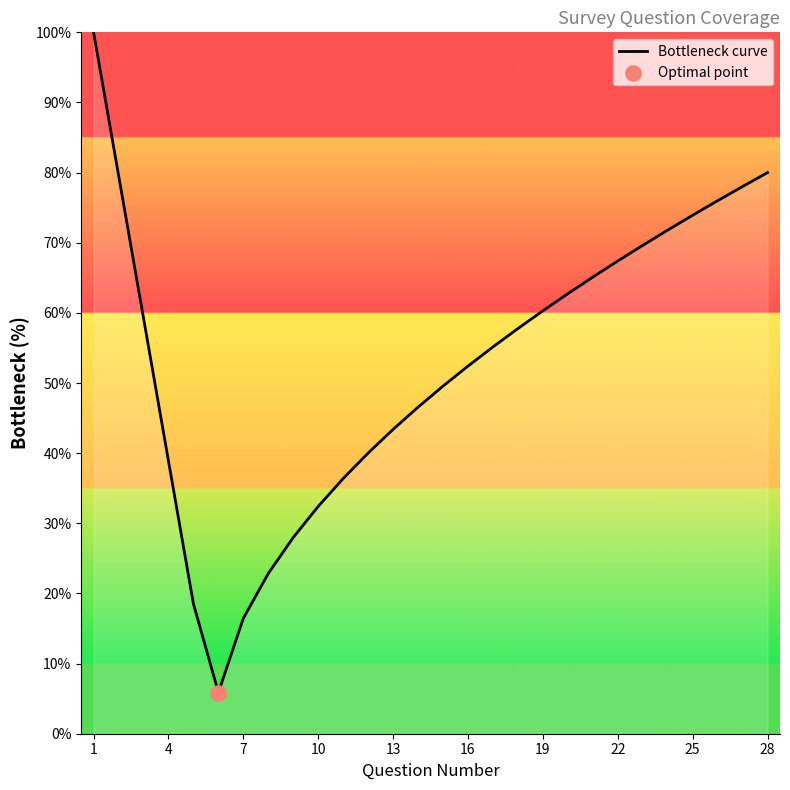

What is the difference between the maximum and minimum values?

94.1